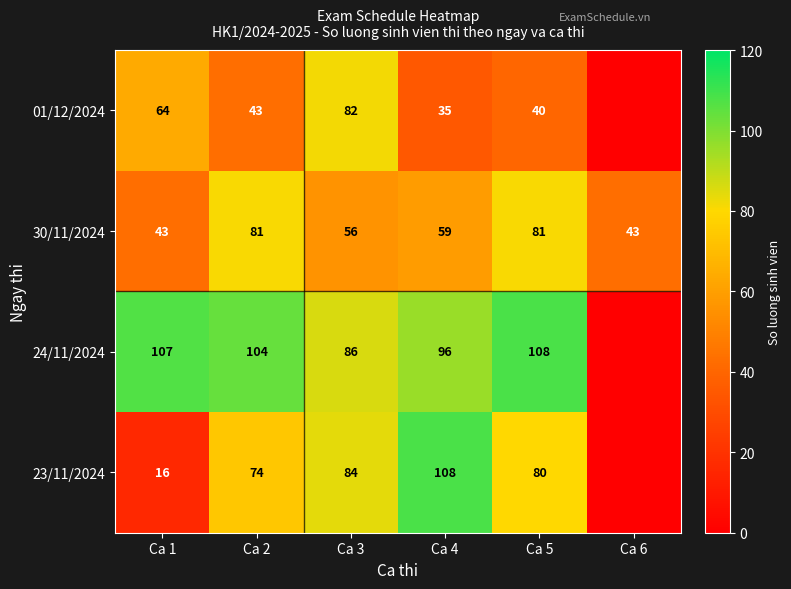

At which category does the chart reach its minimum across all series?

Ca 6